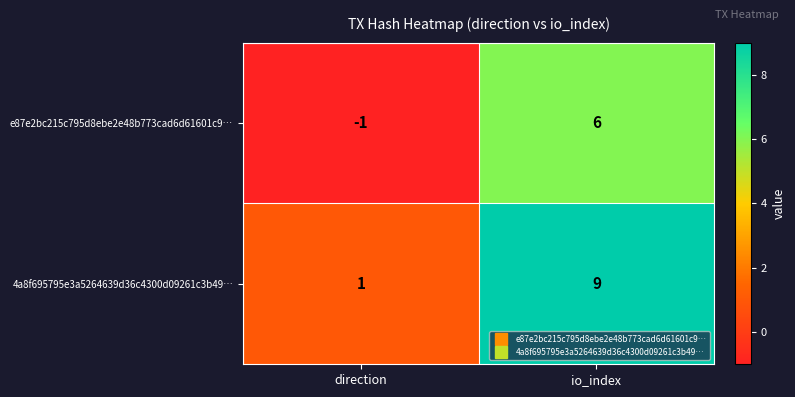

List the labels in order of 4a8f695795e3a5264639d36c4300d09261c3b49… value, smallest first.

direction, io_index